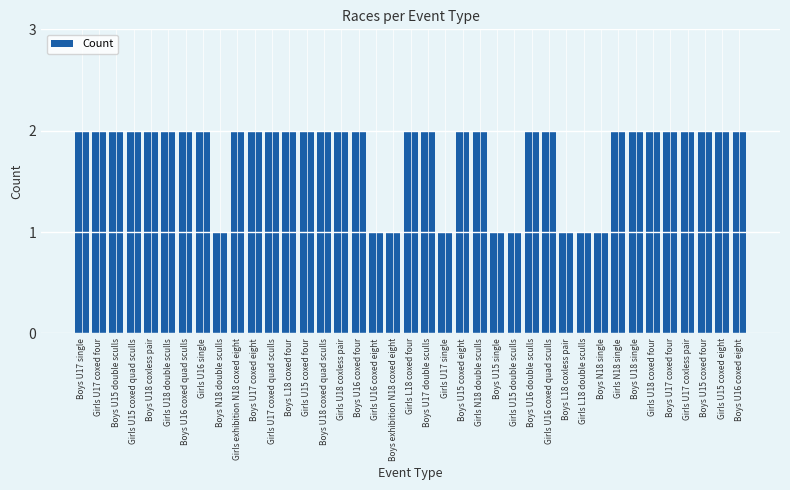

What is the label of the 36th bar from the left?

Girls U17 coxless pair